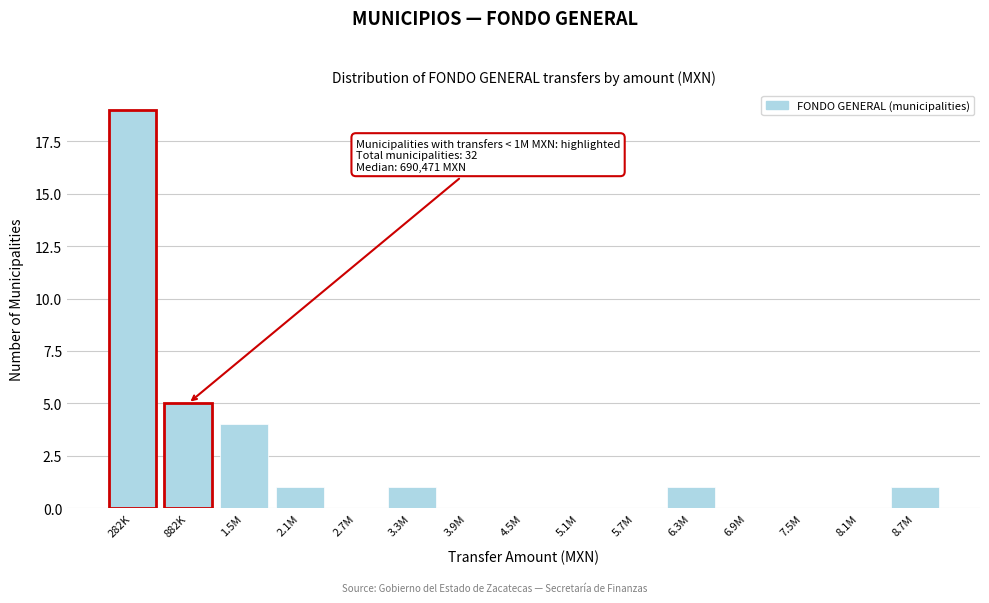

Reading left to right, list all the values displayed in this chart.

282K=19	882K=5	1.5M=4	2.1M=1	2.7M=0	3.3M=1	3.9M=0	4.5M=0	5.1M=0	5.7M=0	6.3M=1	6.9M=0	7.5M=0	8.1M=0	8.7M=1